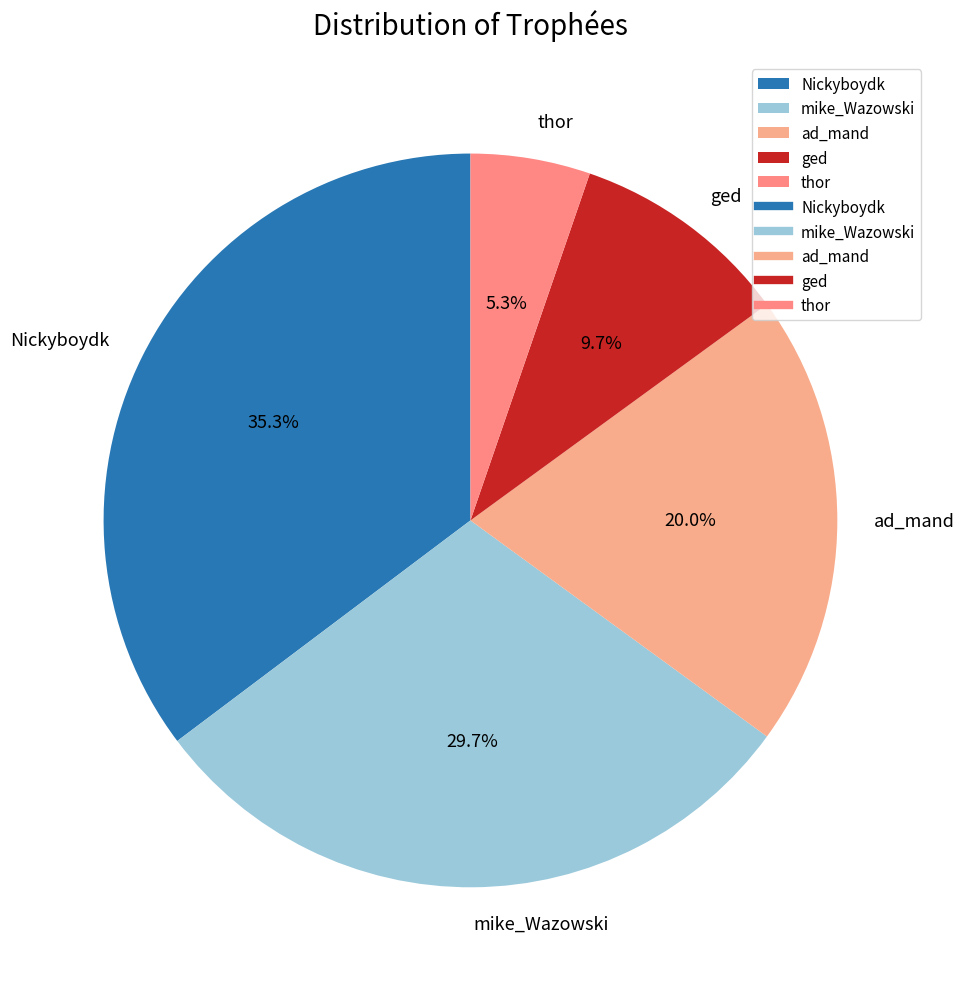

Is there any slice that represents more than half of the pie?

No